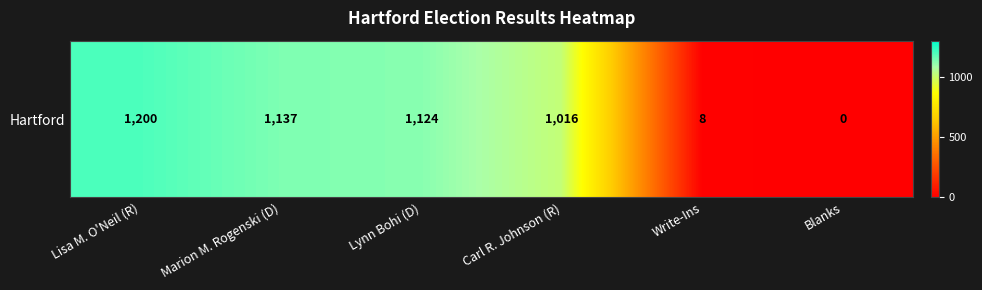

Where does the data first go above 1124?

Lisa M. O'Neil (R)